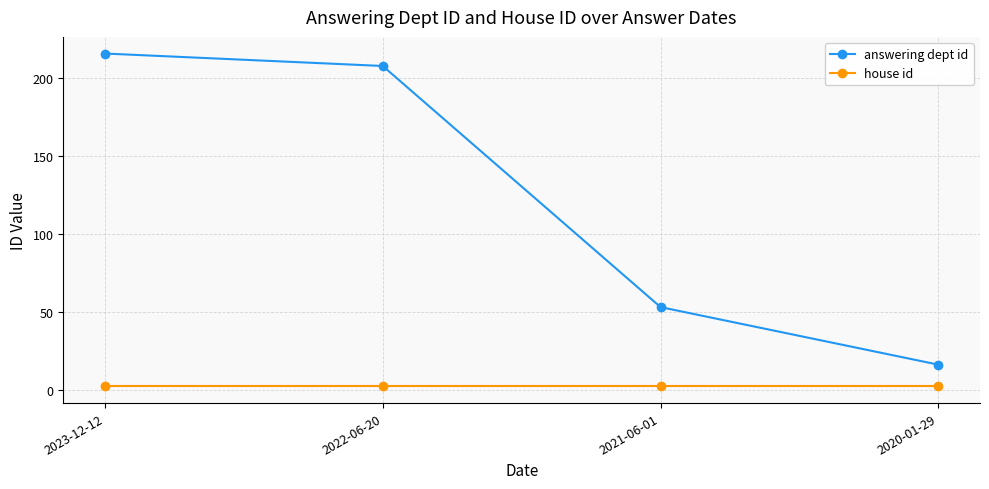

True or false: answering dept id and house id intersect in this chart.

False